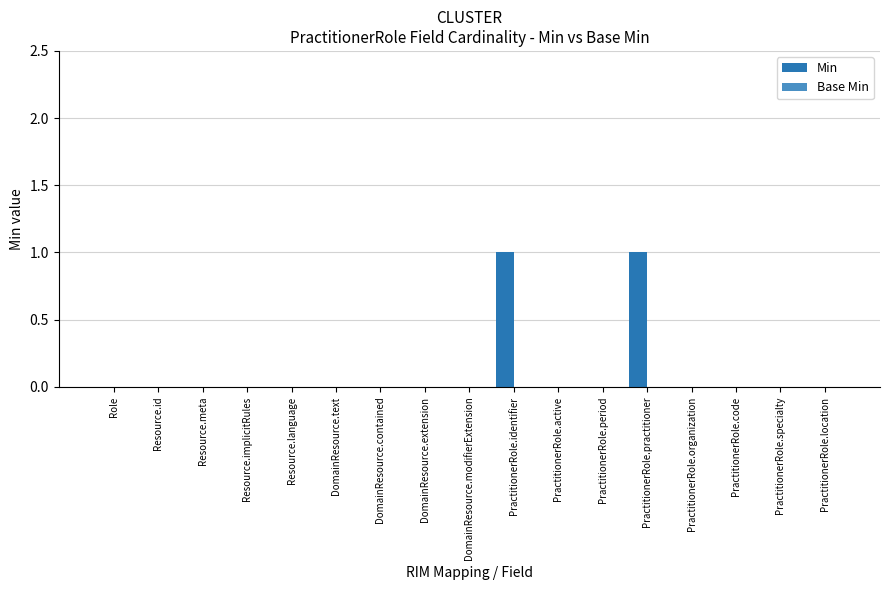

The chart shows a value of 0 at DomainResource.text. True or false?

True